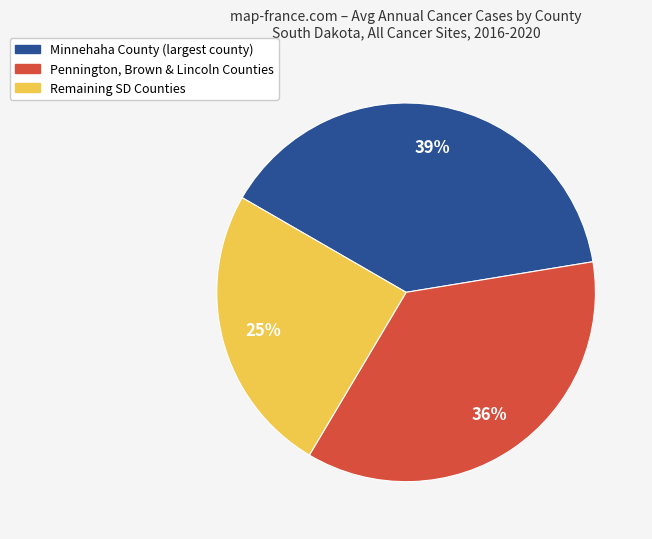

To the nearest percent, what is the average slice percentage?

33%